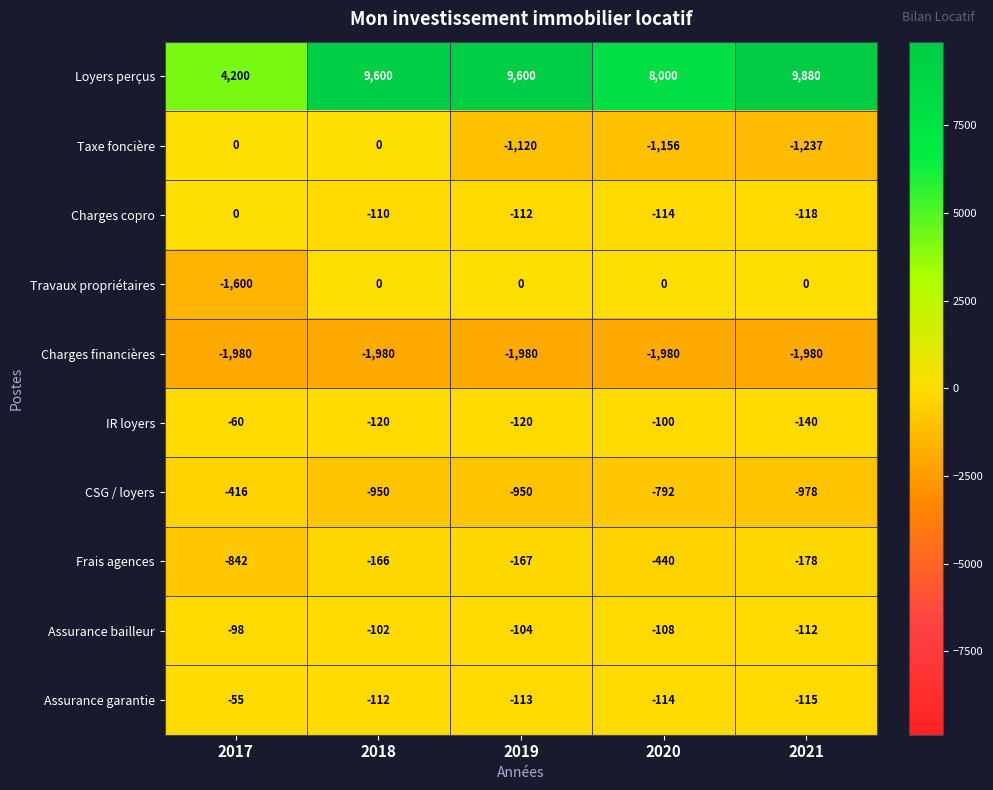

True or false: IR loyers has a value of -100 at 2020.

True